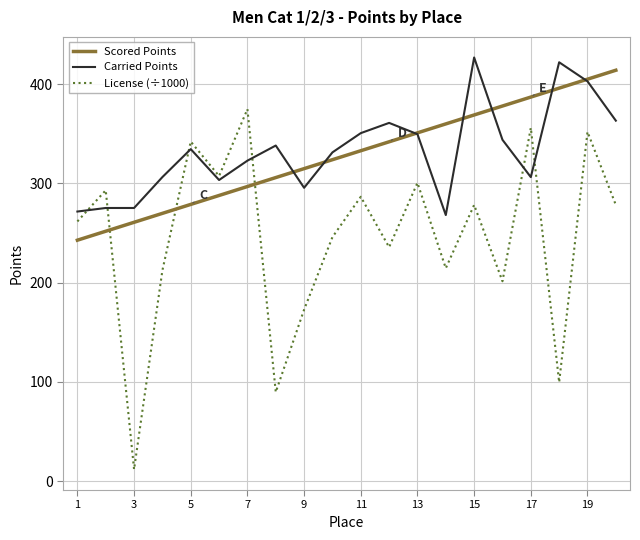

True or false: Carried Points and License (÷1000) cross at least once.

True